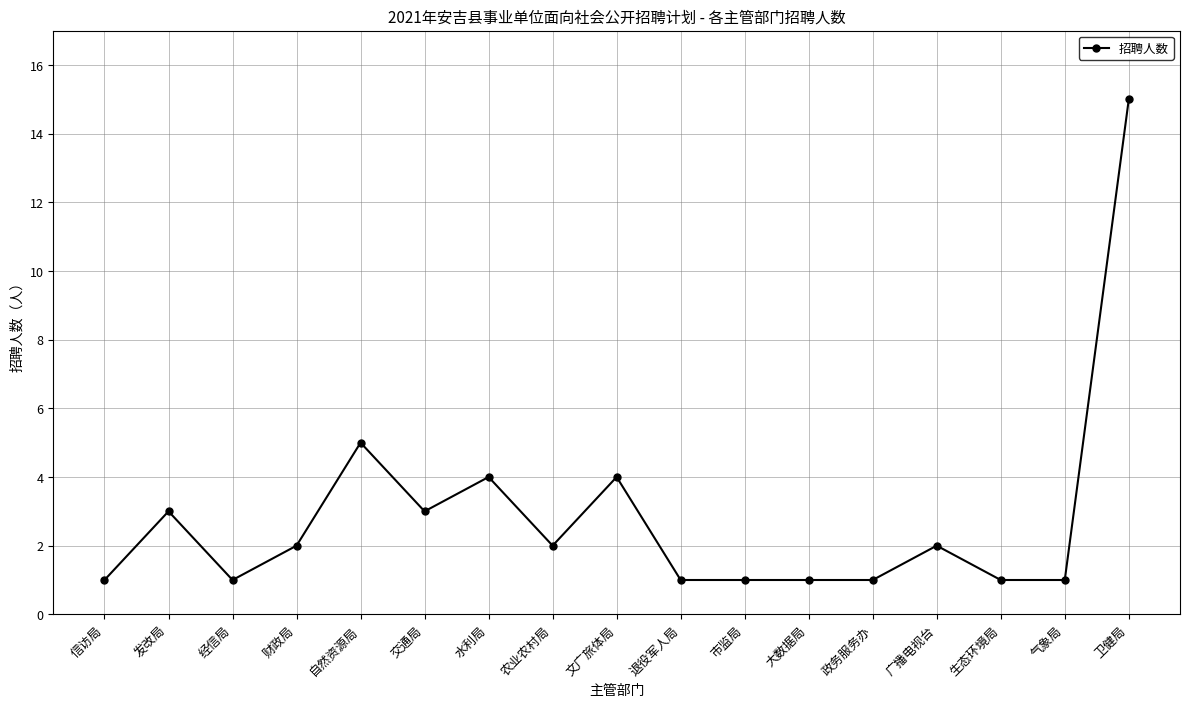

At which category does the data reach its first local valley?

经信局